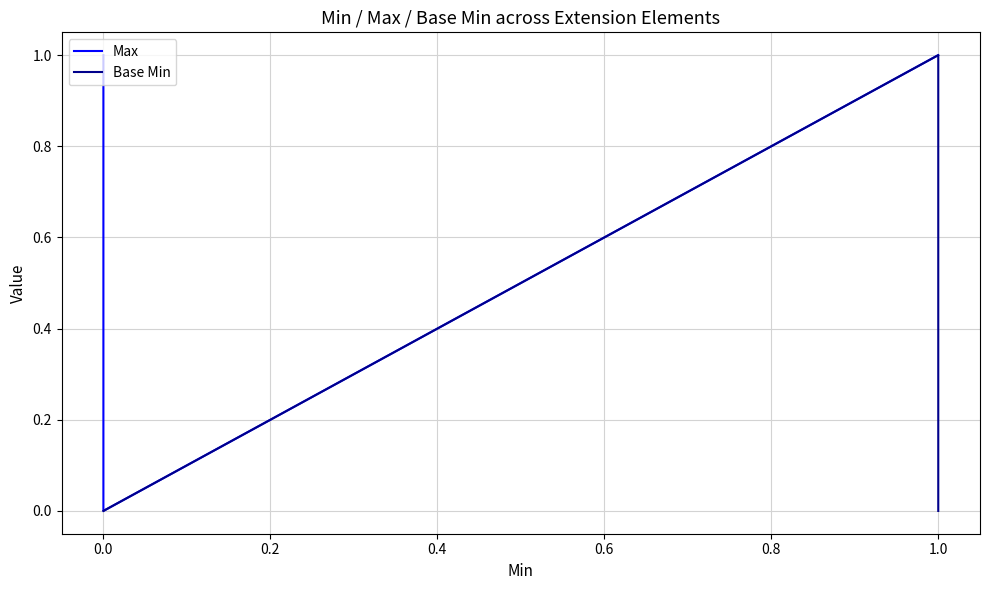

True or false: Base Min and Max cross at least once.

False